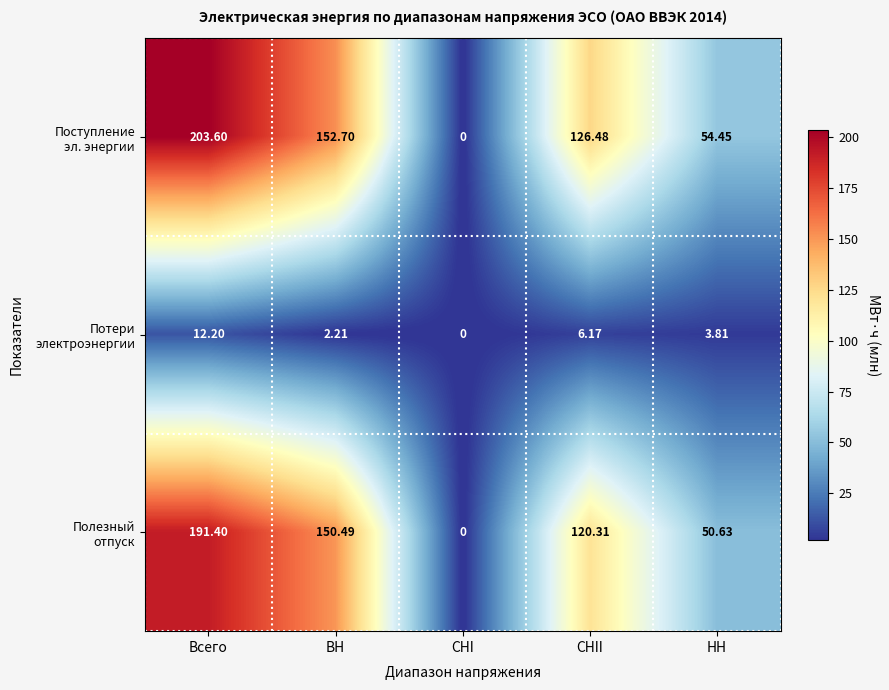

What is the difference between the highest and lowest values at СНII?

120.3